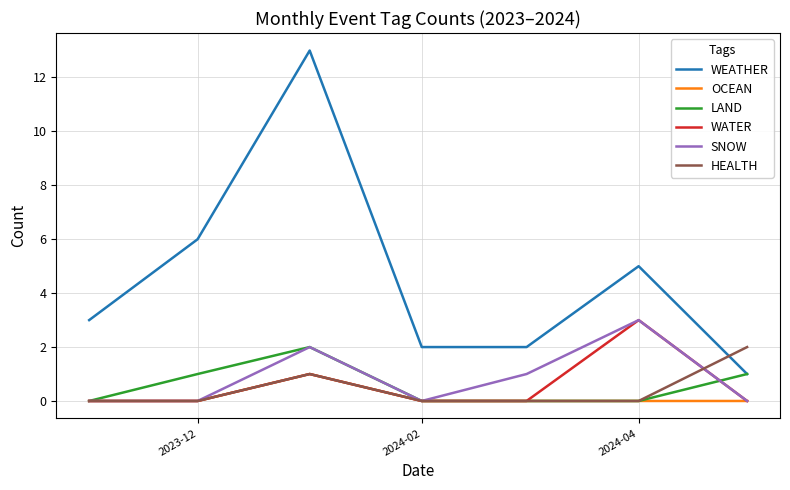

True or false: WATER has more than 0 interior local peaks.

True